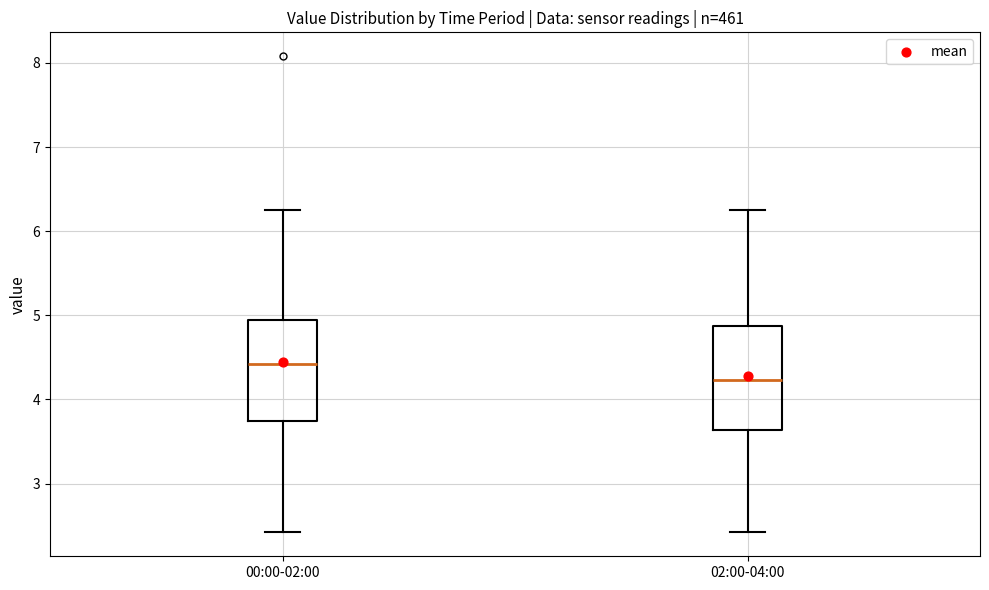

Reading left to right, read every box against the y-axis: the position of its median line, the range the box covers, and the ends of its whiskers. The values are not printed on the chart, so give them approximately, as read against the axis.

00:00-02:00: median 4.4, box 3.7 to 4.9, whiskers 2.4 to 6.3
02:00-04:00: median 4.2, box 3.6 to 4.9, whiskers 2.4 to 6.3